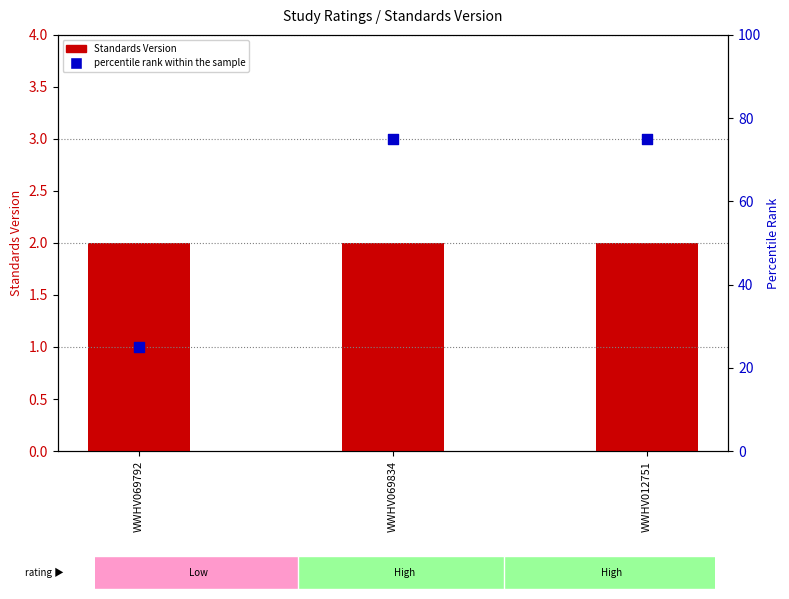

Which series reaches the minimum Y coordinate?

Standards Version